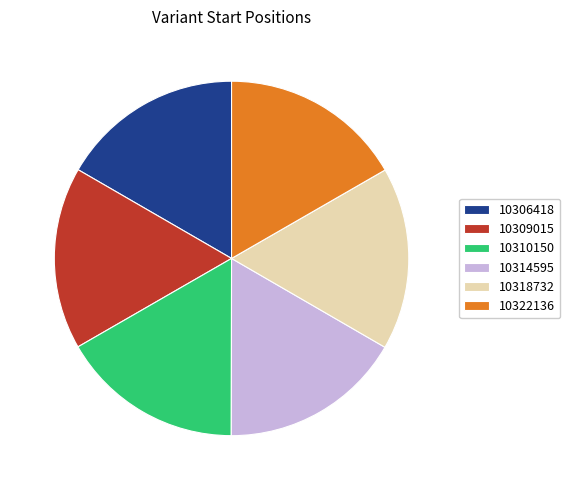

Approximately how many times larger is the value at 10314595 compared to 10322136?

1.0